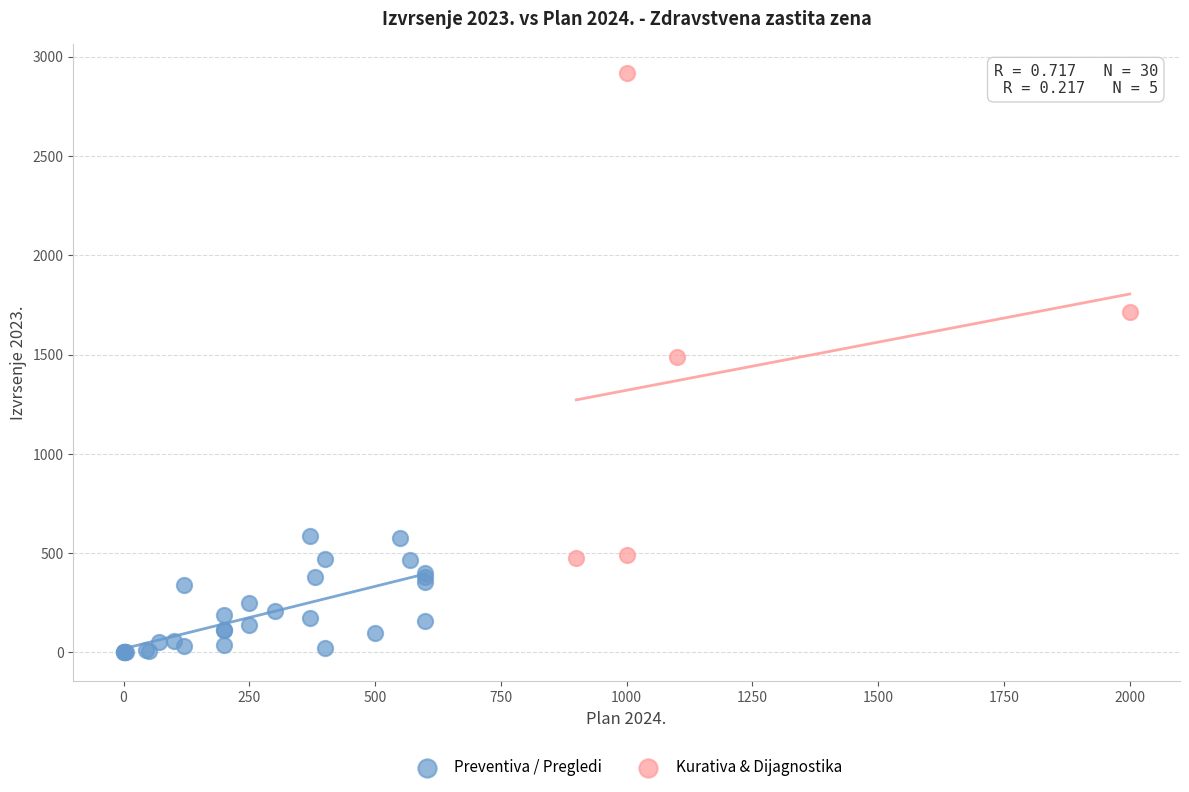

Which series has the widest spread of Y values?

Kurativa & Dijagnostika